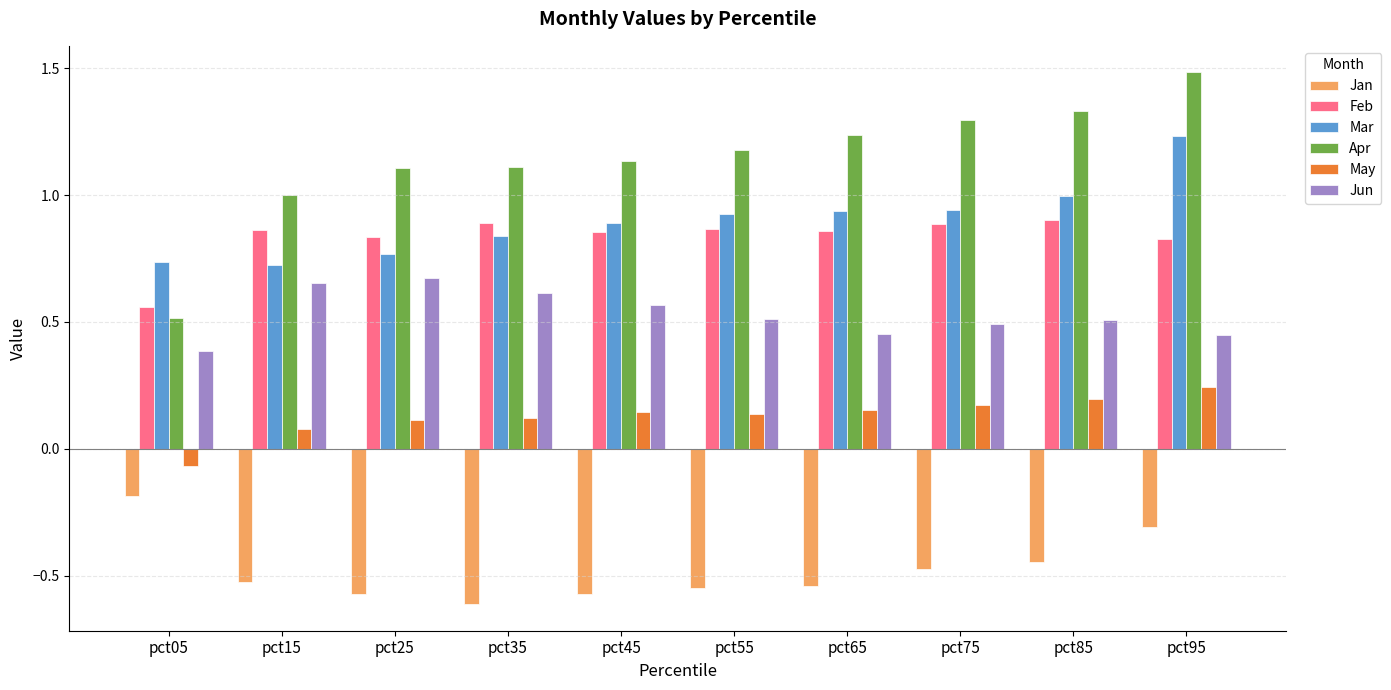

What are all the series names shown in the legend?

Jan, Feb, Mar, Apr, May, Jun